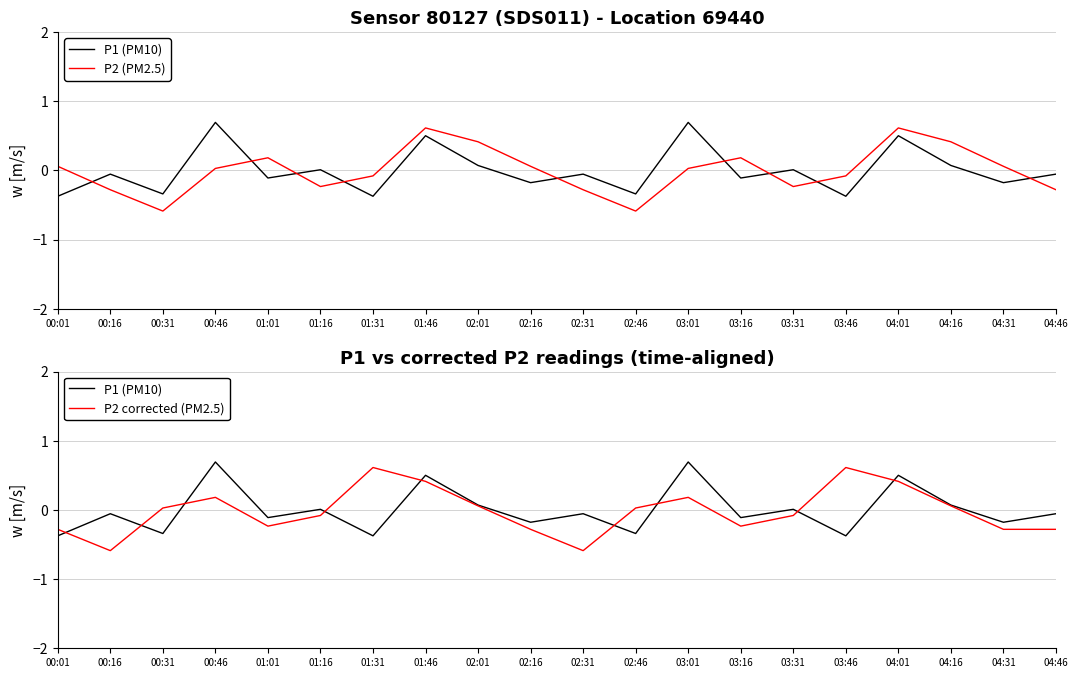

What is the approximate value of P2 corrected (PM2.5) at 01:01?

-0.2